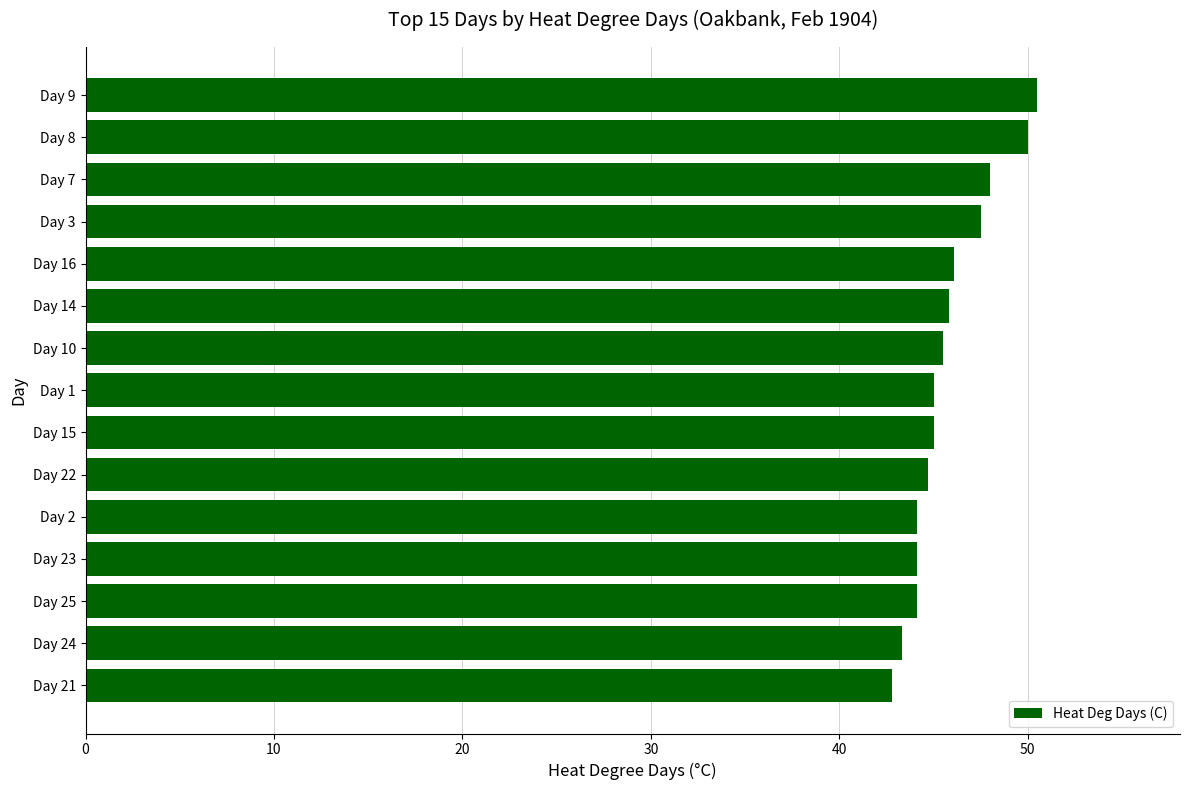

Approximately how many times larger is the value at Day 7 compared to Day 15?

1.1